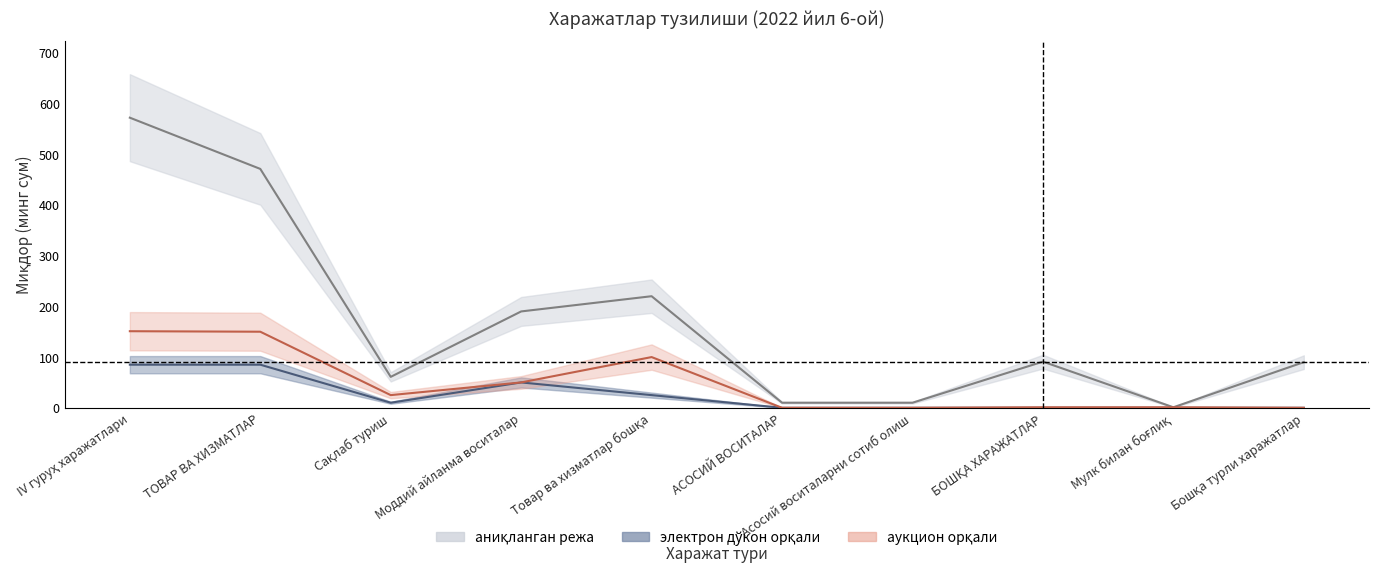

At which category does the chart reach its minimum across all series?

АСОСИЙ ВОСИТАЛАР